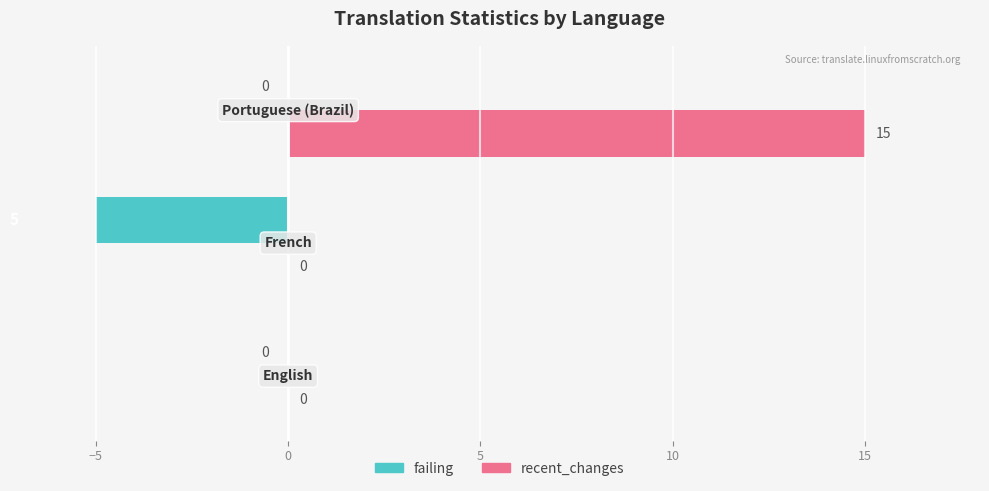

What is the maximum value for recent_changes?

15